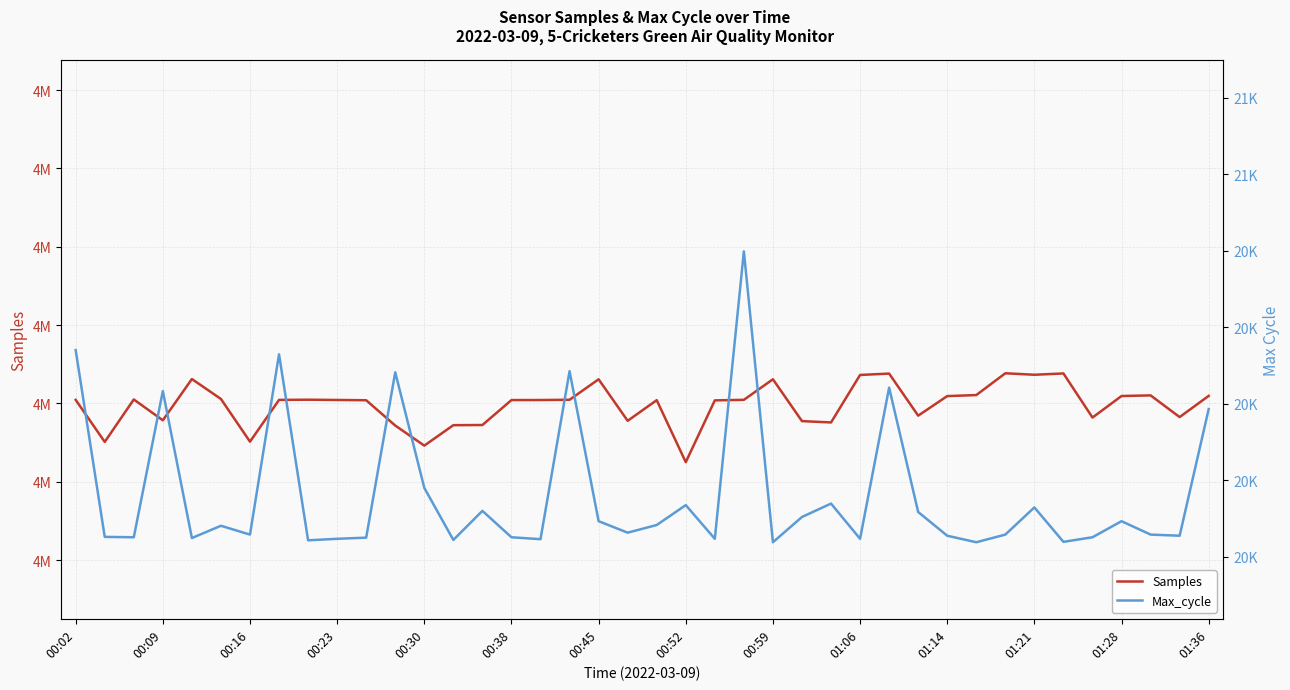

Where does the Samples series first go above 4102244?

00:02